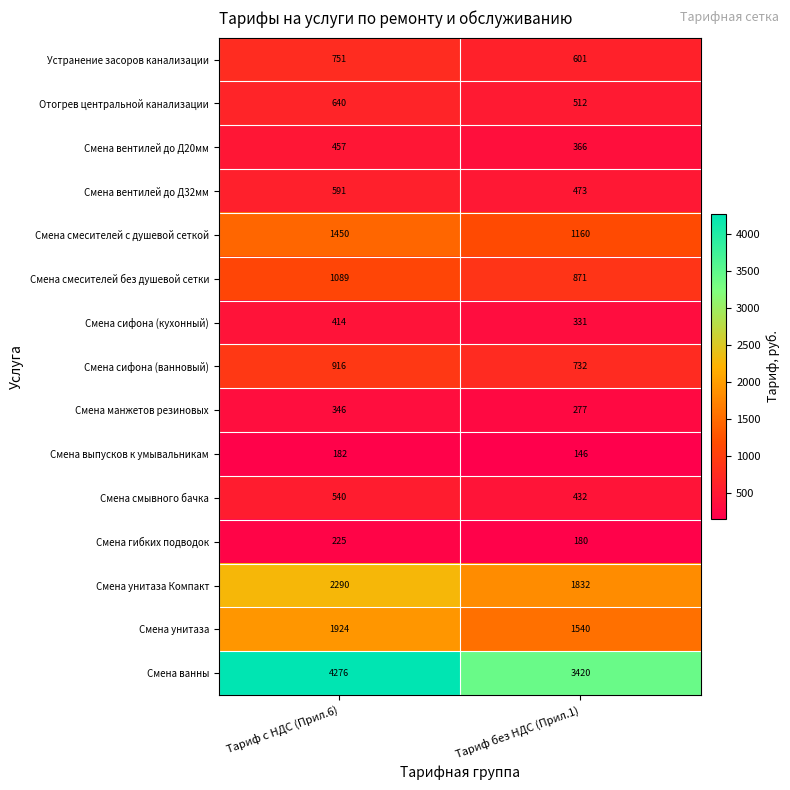

What value does the Смена сифона (кухонный) series have at Тариф без НДС (Прил.1), to the nearest 5?

330